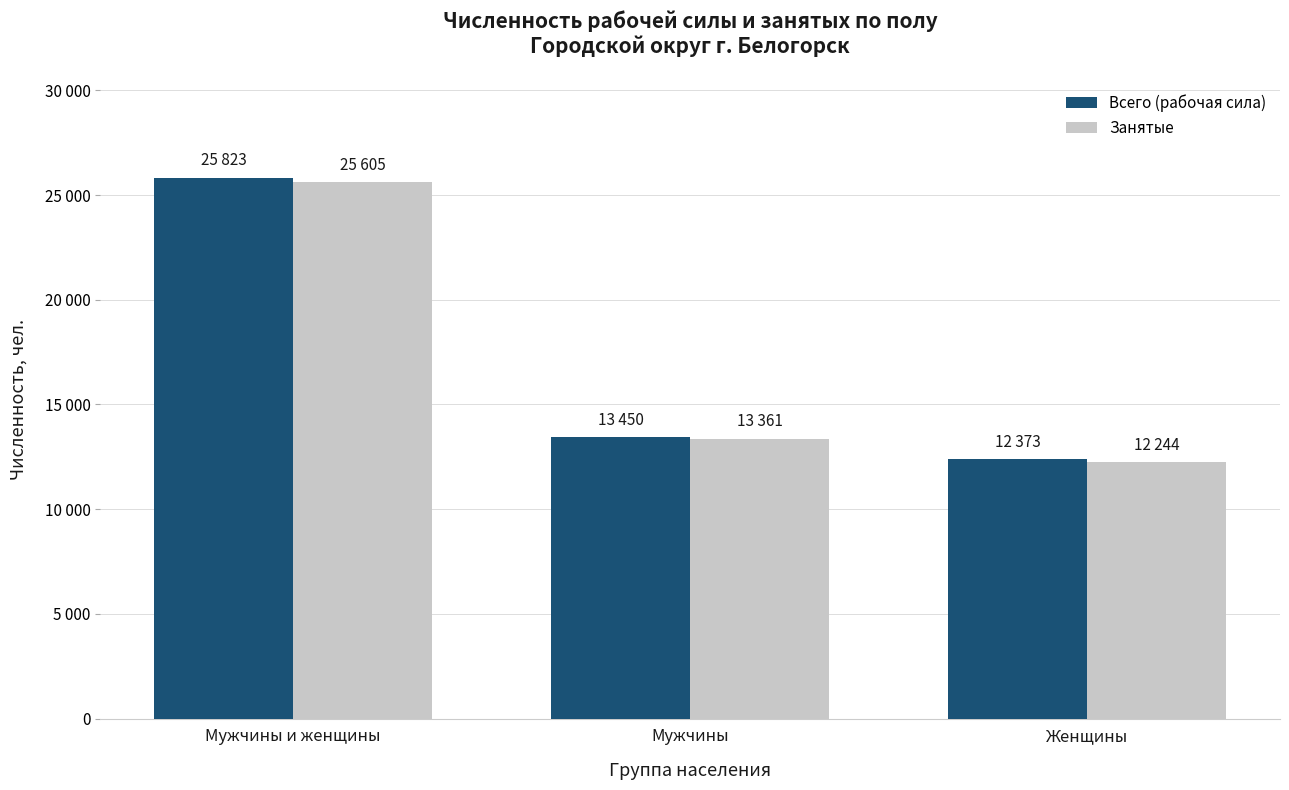

What is the minimum value shown in the chart?

12244